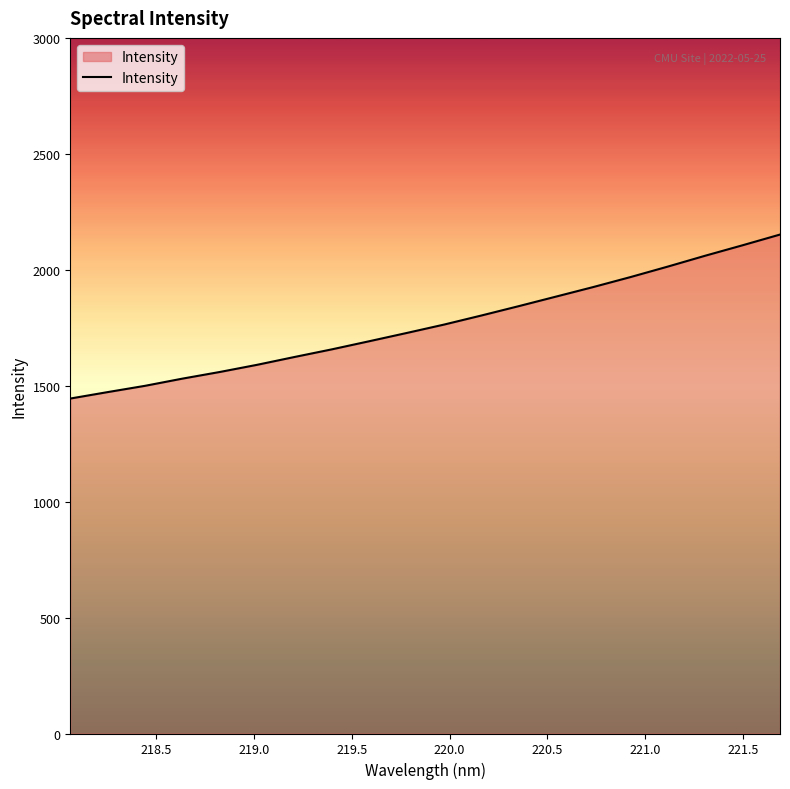

Reading right to left, transcribe all the data shown in this chart.

2151.8	2105.7	2060.7	2014.0	1968.7	1925.6	1884.2	1843.0	1802.6	1763.5	1727.3	1691.8	1656.8	1623.8	1590.1	1559.1	1530.5	1499.5	1472.4	1444.6